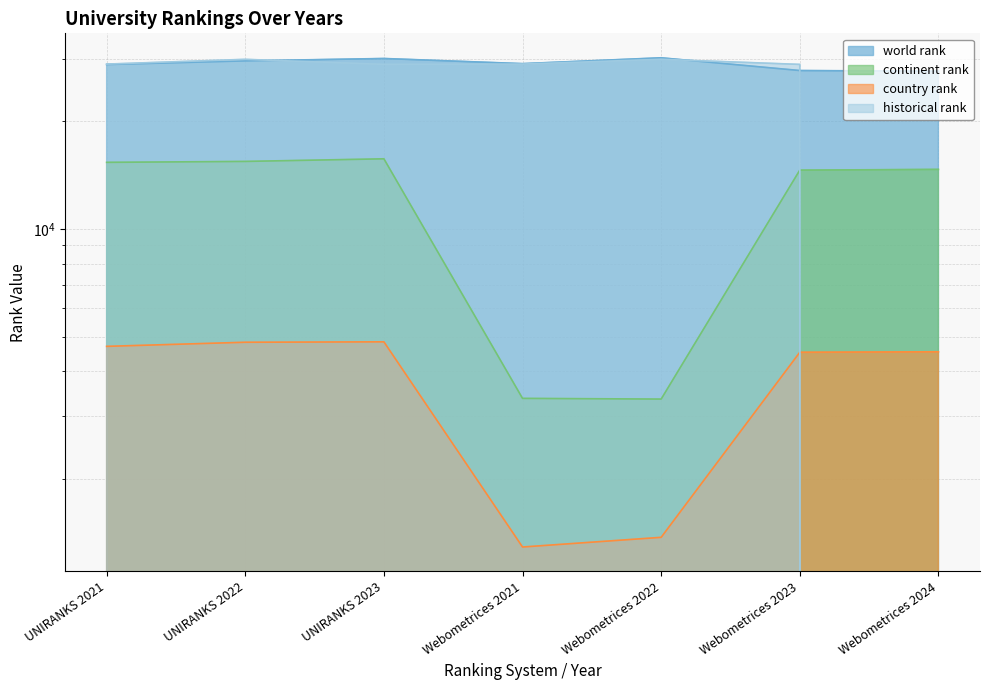

At how many categories does at least one series exceed 25658?

7